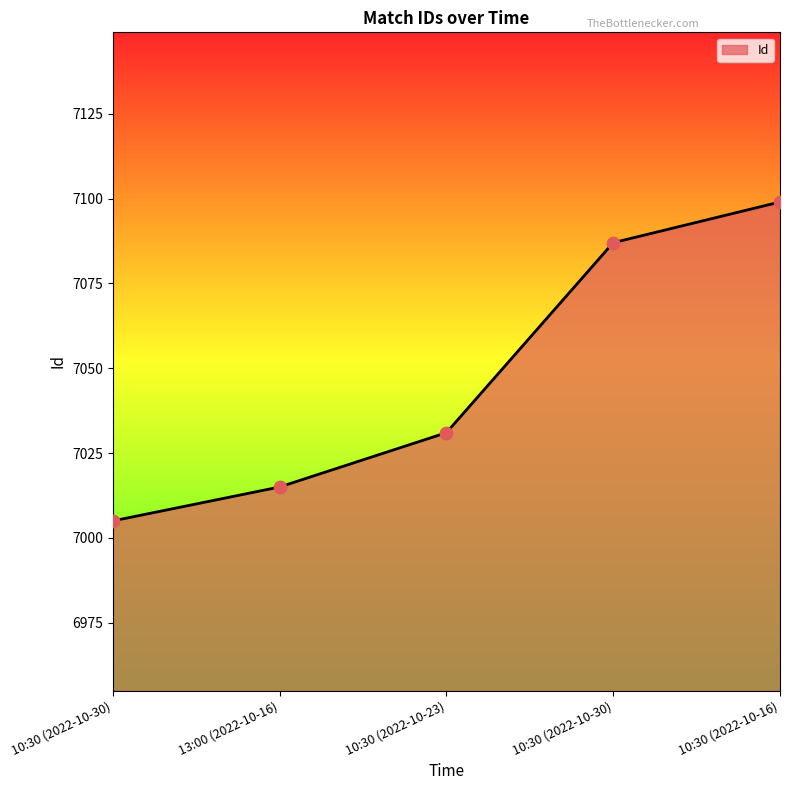

What is the ratio of the value at 13:00 (2022-10-16) to the value at 10:30 (2022-10-16)?

1.0